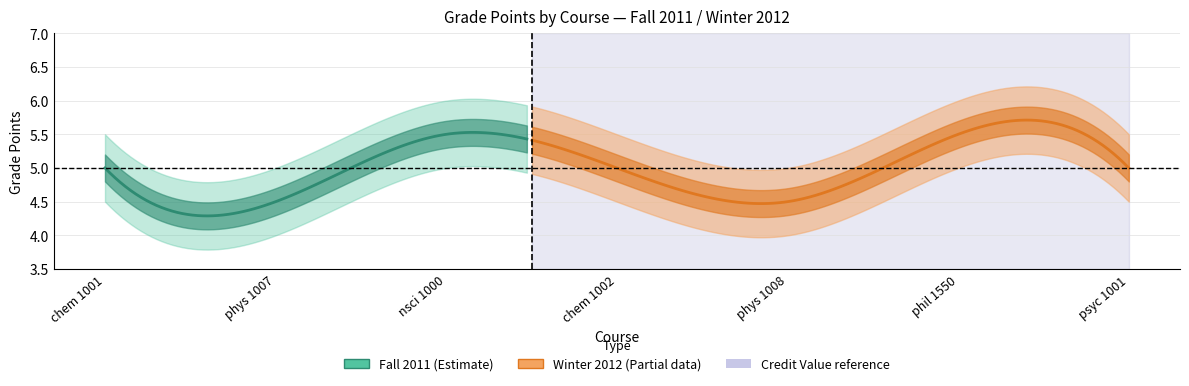

True or false: Grade Points and Credit Value cross at least once.

False